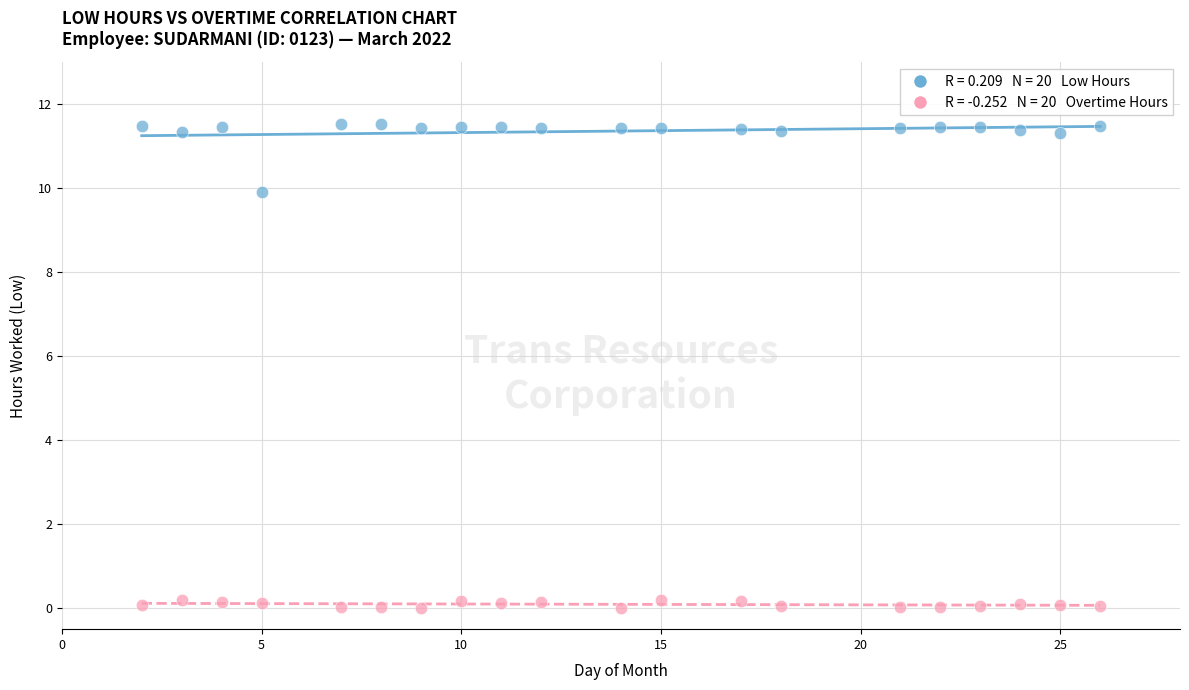

Across all data points, what is the range of X values (max minus min)?

24.0